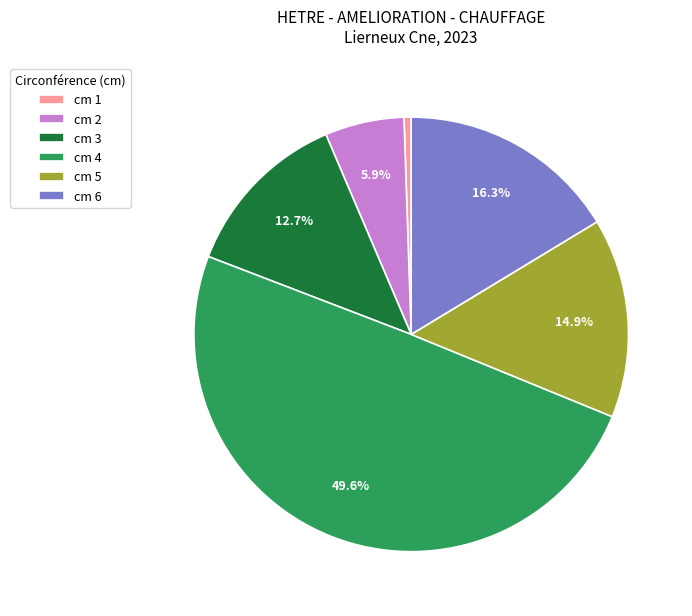

How many slices are in this pie chart?

6